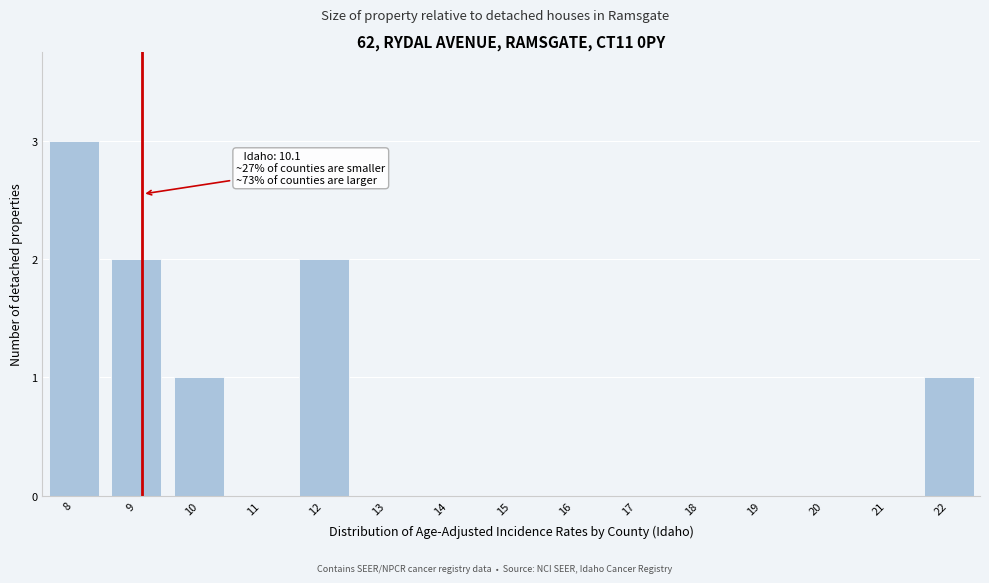

Reading left to right, list all the values displayed in this chart.

8=3	9=2	10=1	11=0	12=2	13=0	14=0	15=0	16=0	17=0	18=0	19=0	20=0	21=0	22=1